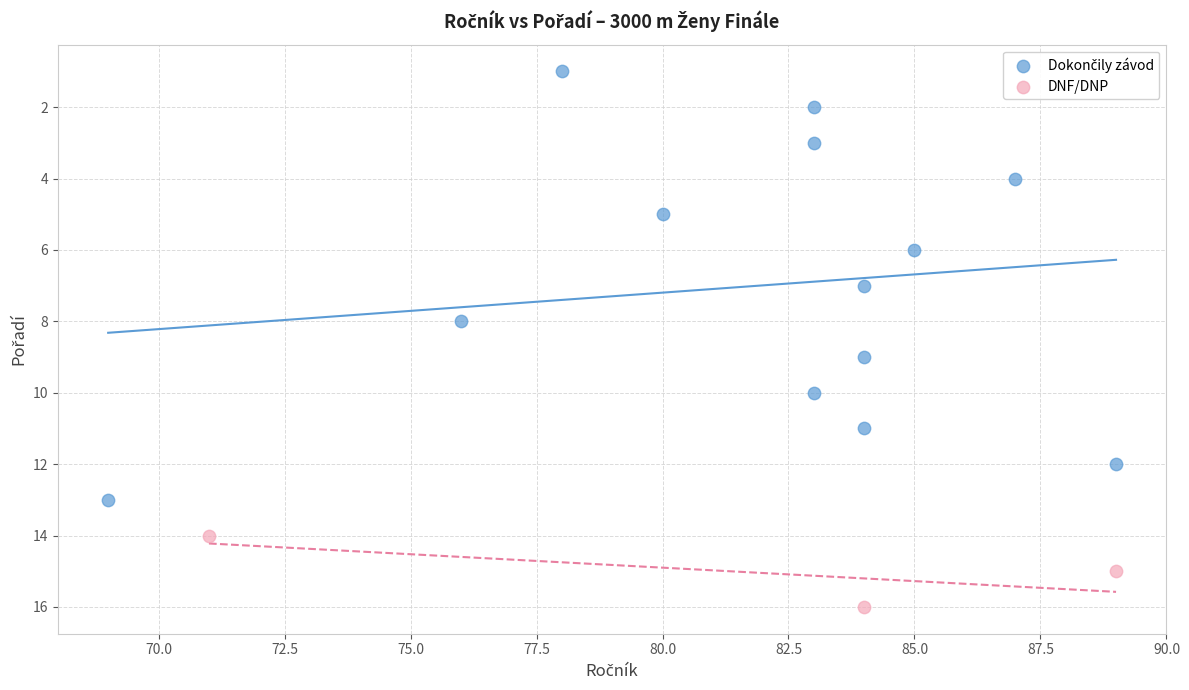

Which series reaches the maximum Y coordinate?

DNF/DNP